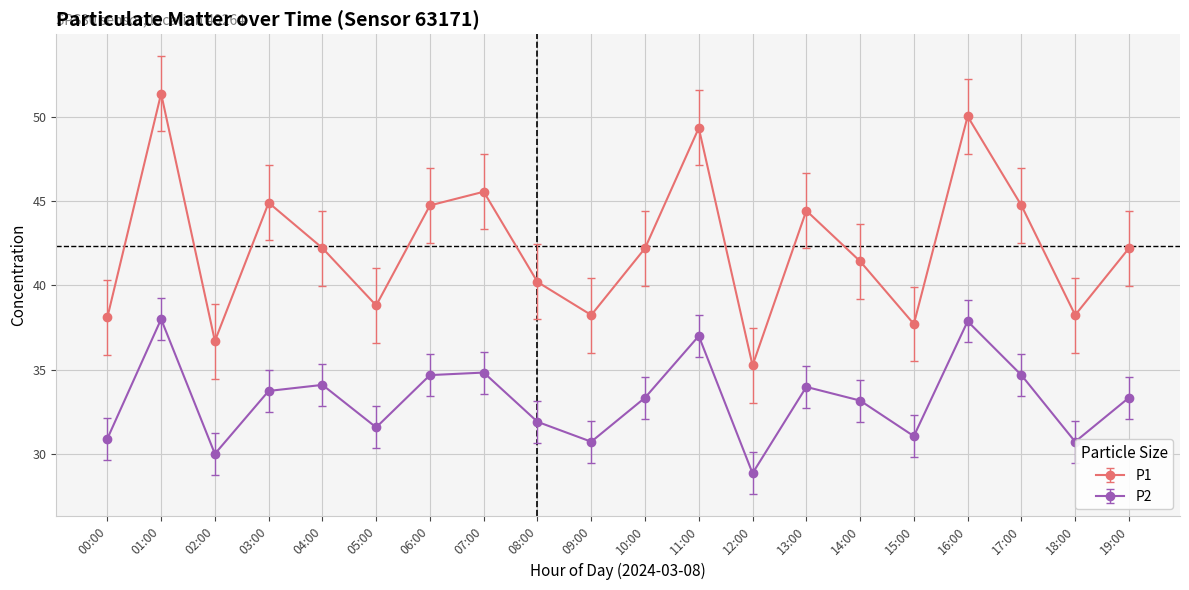

How many lines are shown in the chart?

2